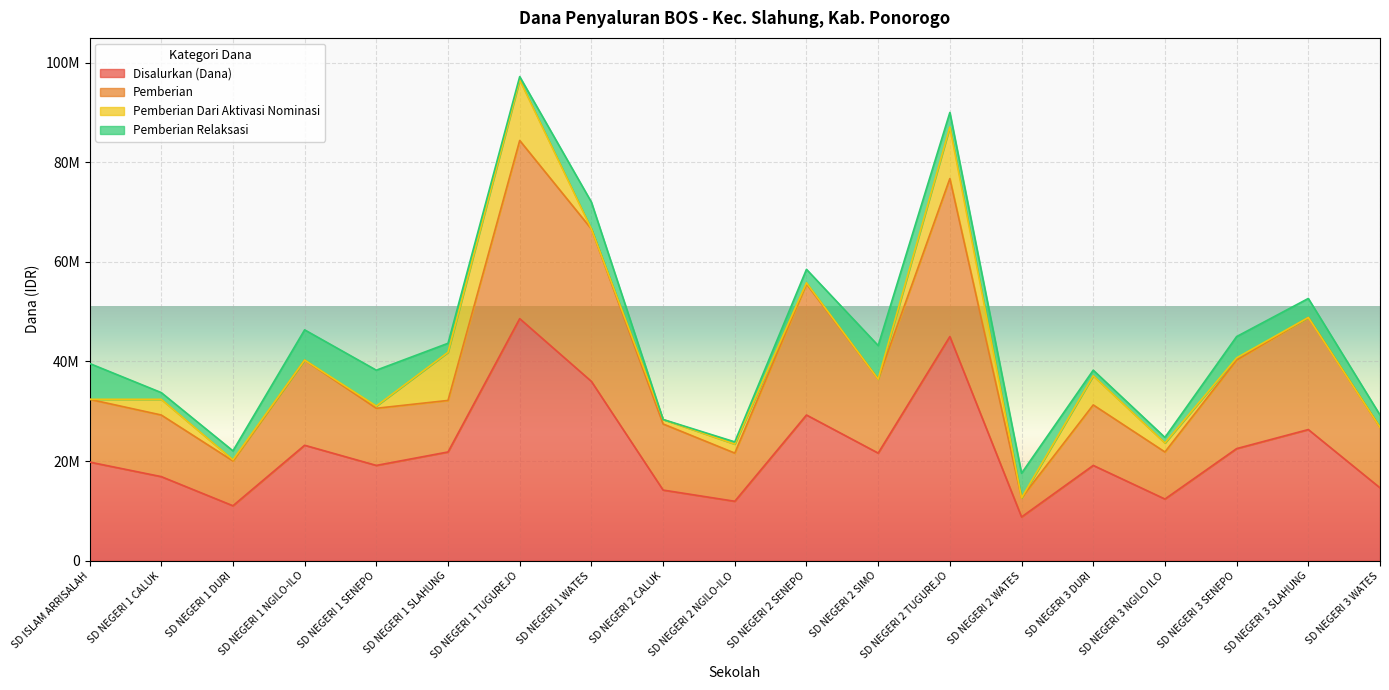

Where is the first local maximum for Disalurkan (Dana)?

SD NEGERI 1 NGILO-ILO